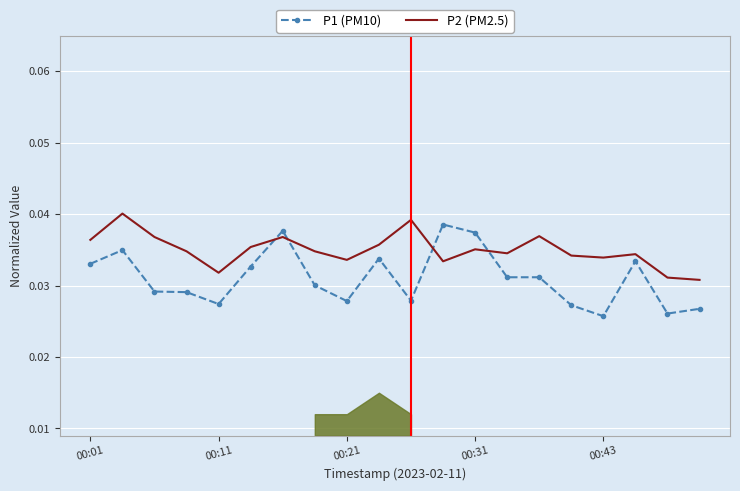

True or false: P1 (PM10) and P2 (PM2.5) intersect in this chart.

True